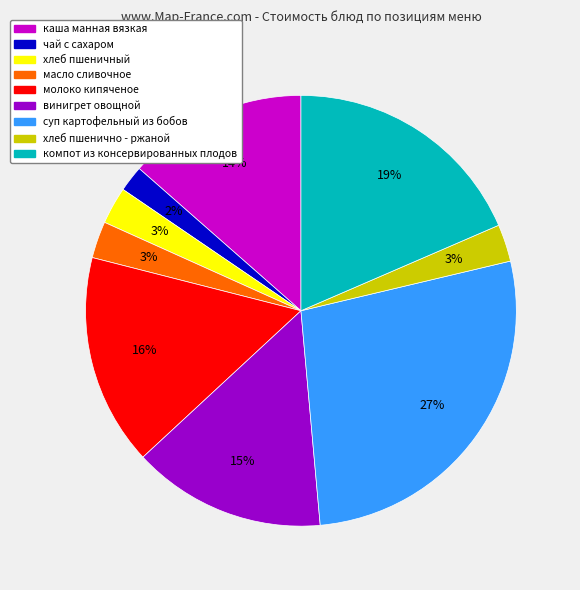

How many segments does this pie chart have?

9